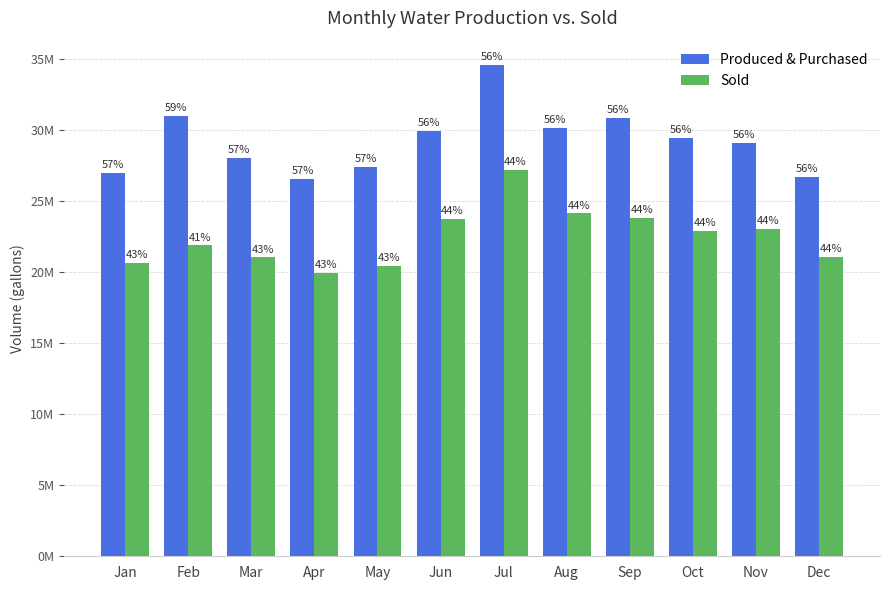

Does the chart contain any negative values?

No